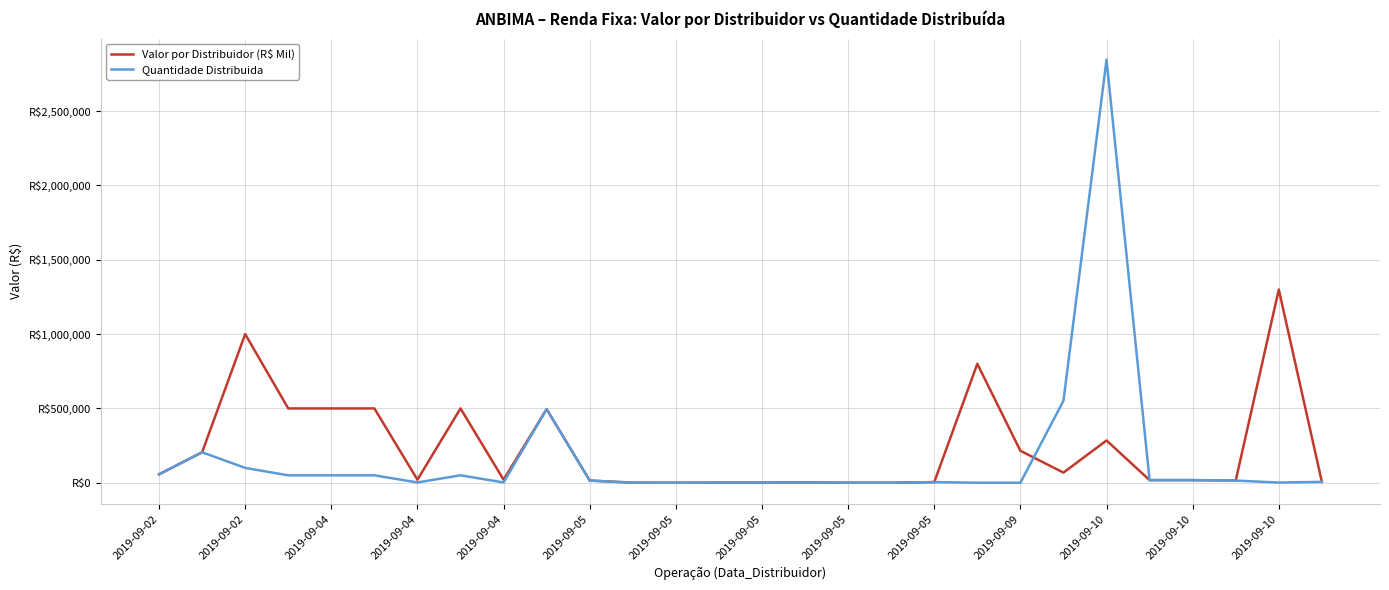

What is the sum of all Valor por Distribuidor (R$ Mil) values?

6546285.3